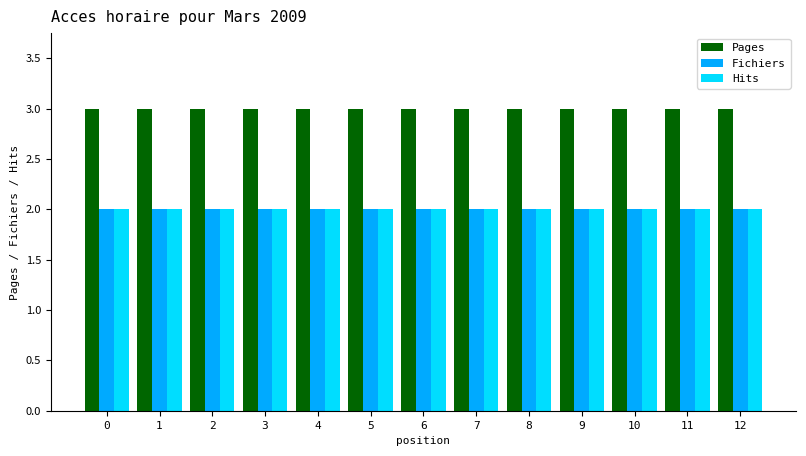

Which series has the largest total across all categories?

Pages